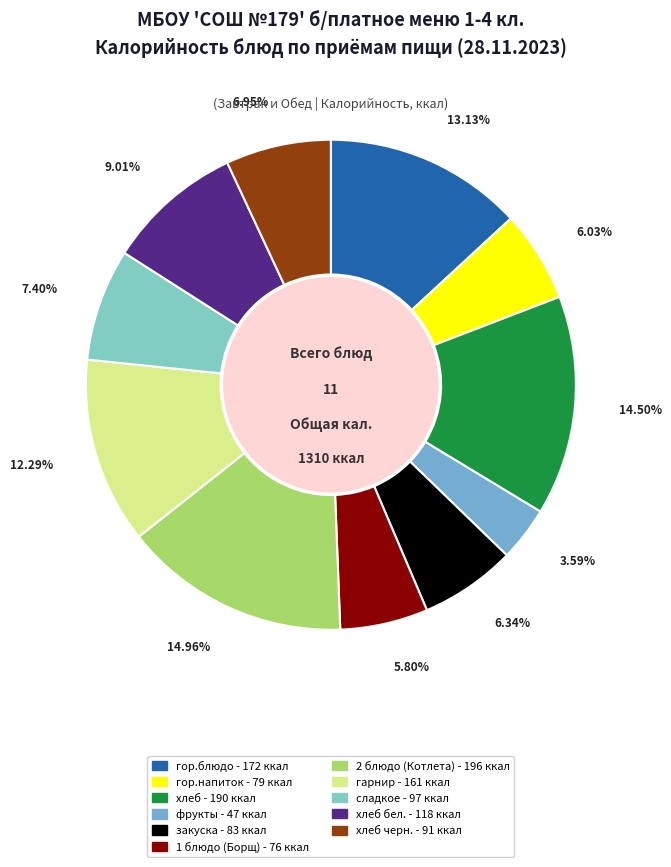

How many segments does this pie chart have?

11